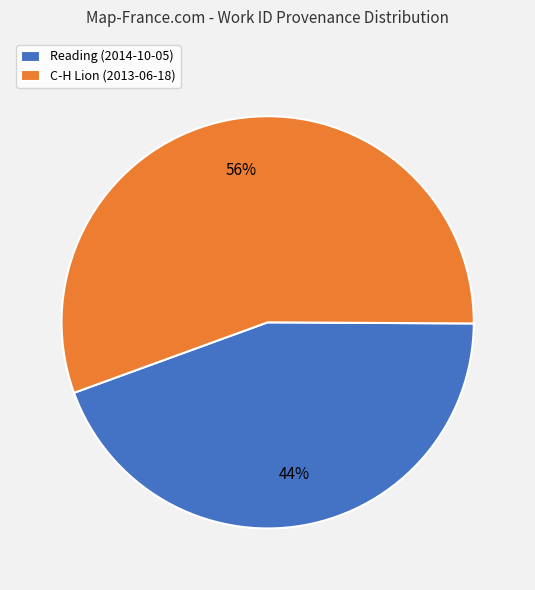

How many segments does this pie chart have?

2